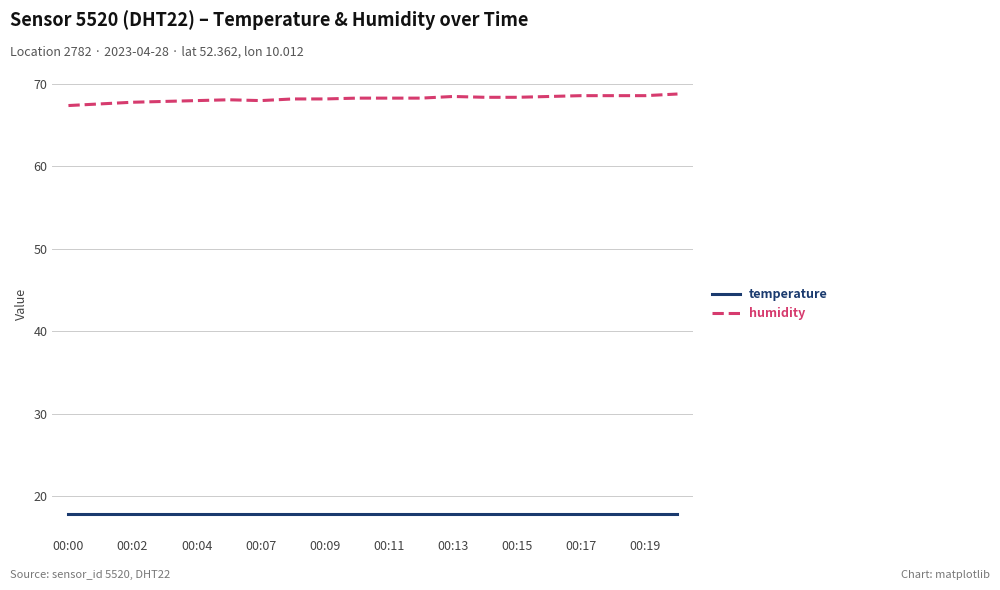

Which series has the largest total across all categories?

humidity